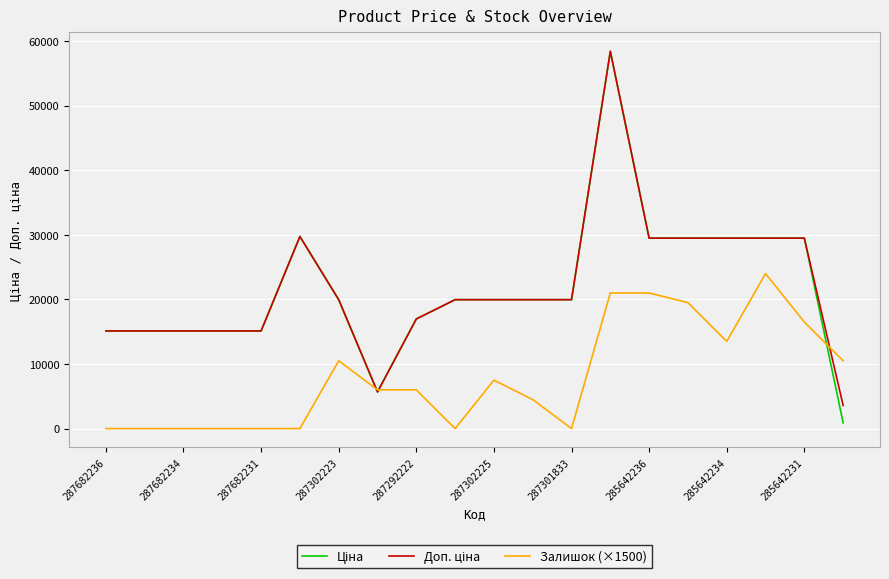

What is the maximum value shown in the chart?

58426.5